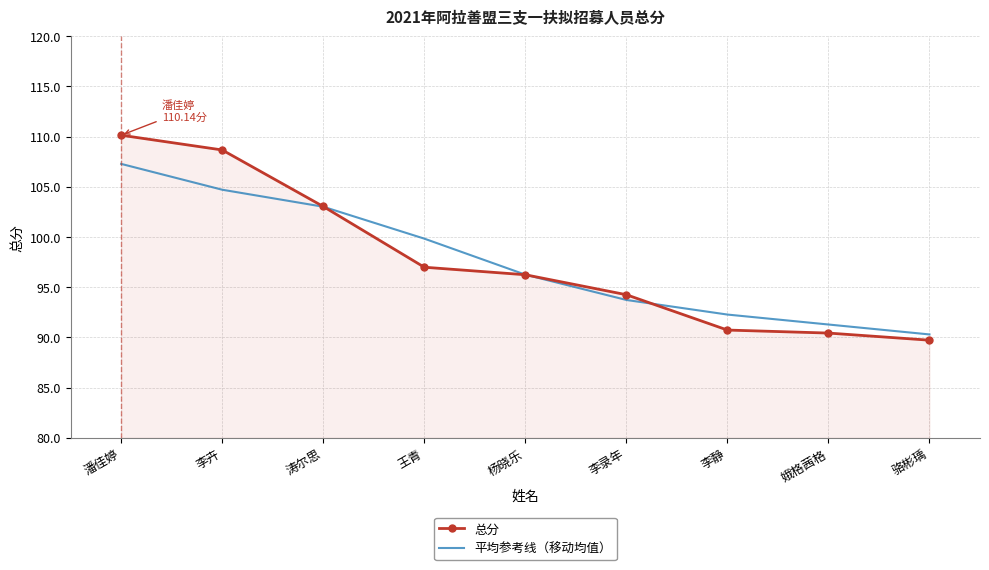

What value does the 平均参考线（移动均值） series have at 骆彬瑀?

90.3